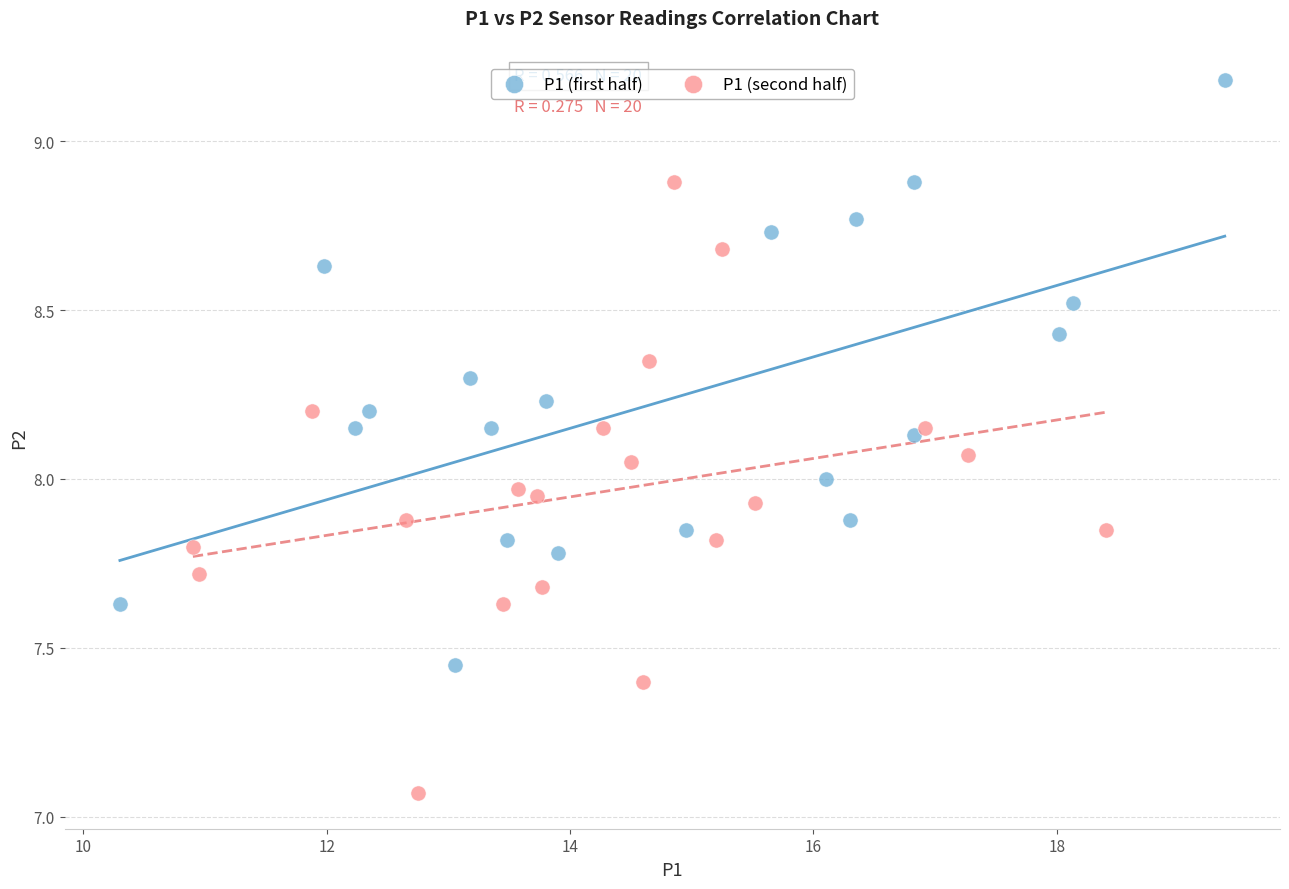

What are all the series names shown in the legend?

P1 (first half), P1 (second half)